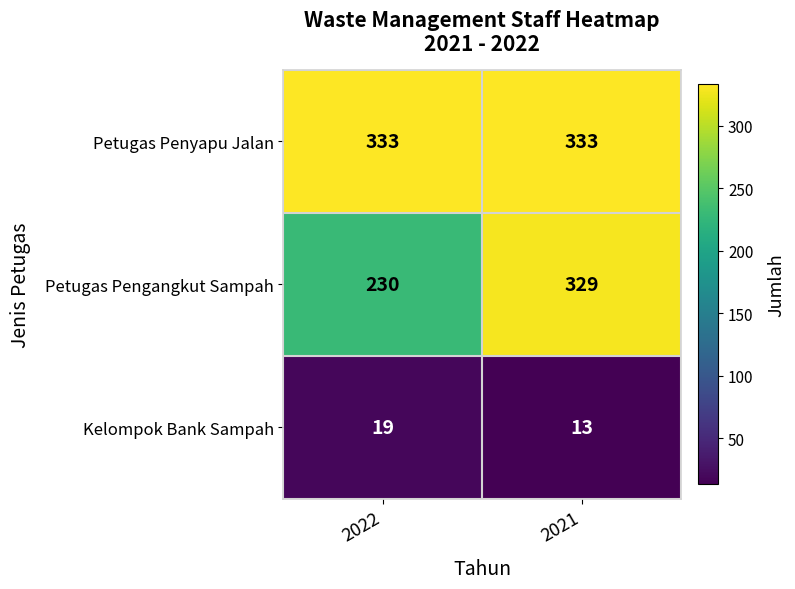

What is the sum of the Petugas Pengangkut Sampah values at 2021 and 2022?

559